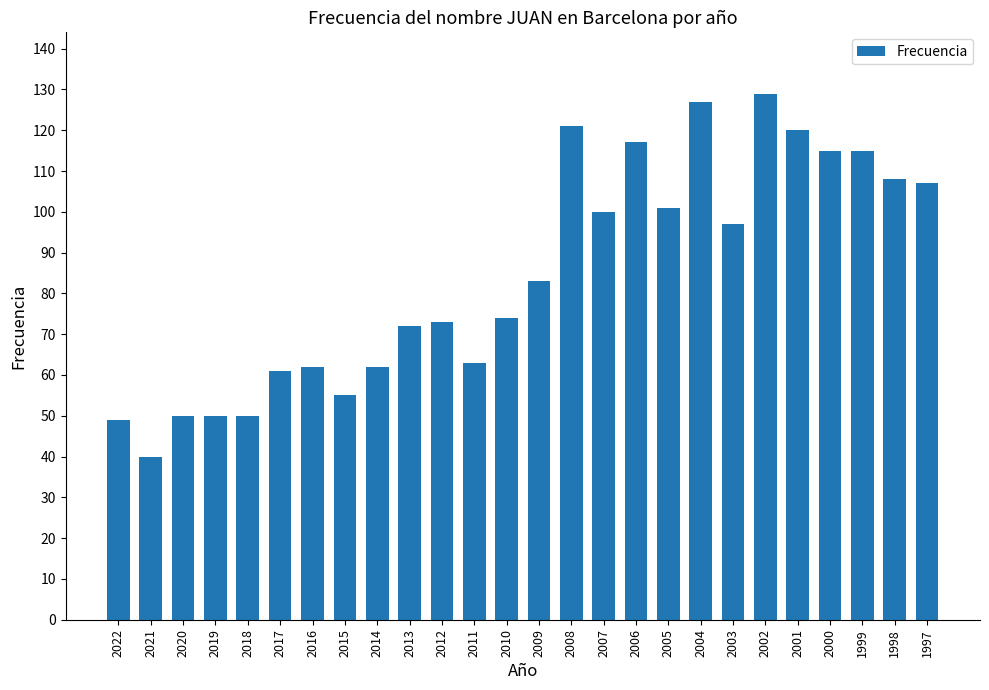

Is it true that the value at 2013 is 72?

True